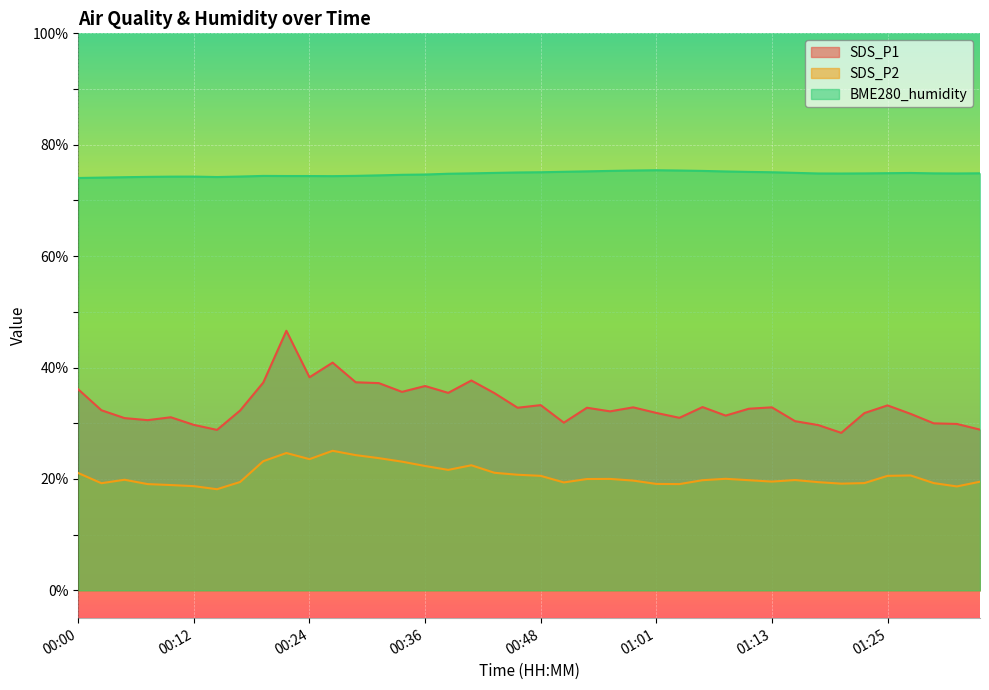

What is the difference between the SDS_P2 values at 01:23 and 01:13?

0.3